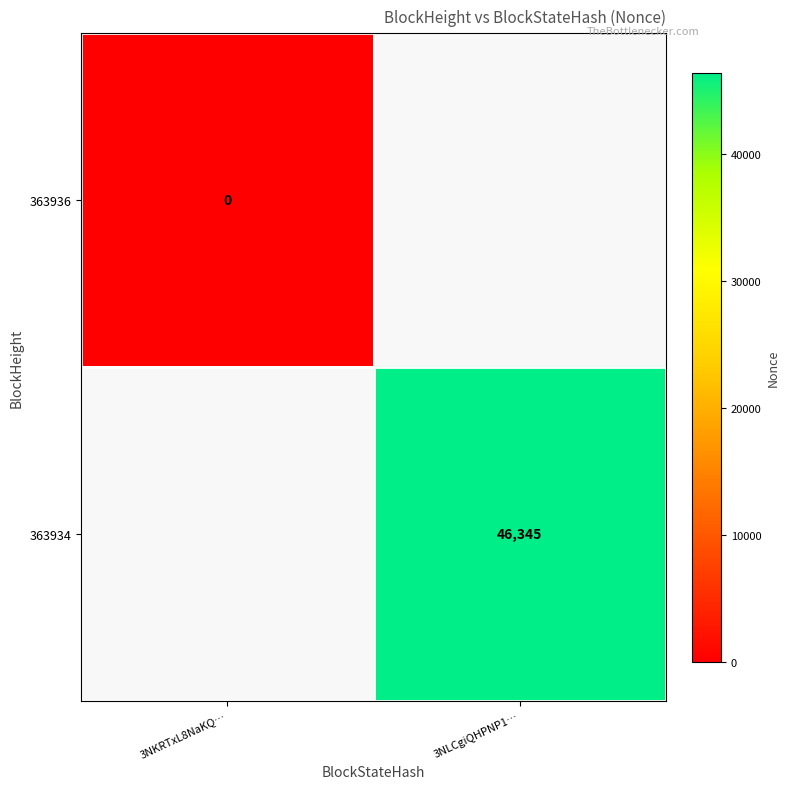

The 363934 series shows 68563 at 3NLCgiQHPNP1…. True or false?

False